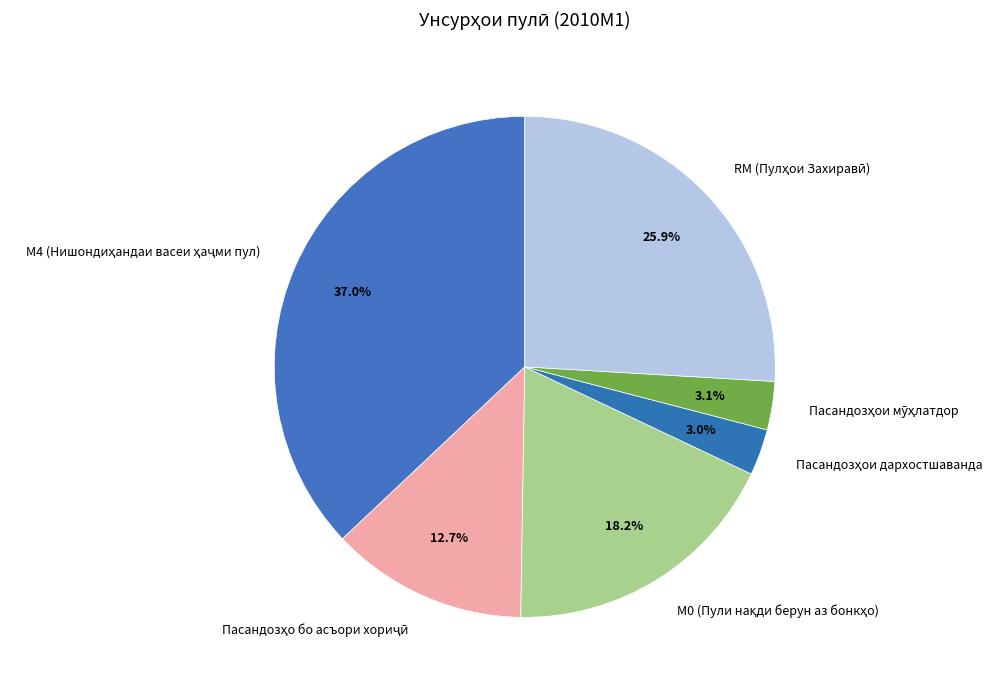

Does any single category account for the majority?

No